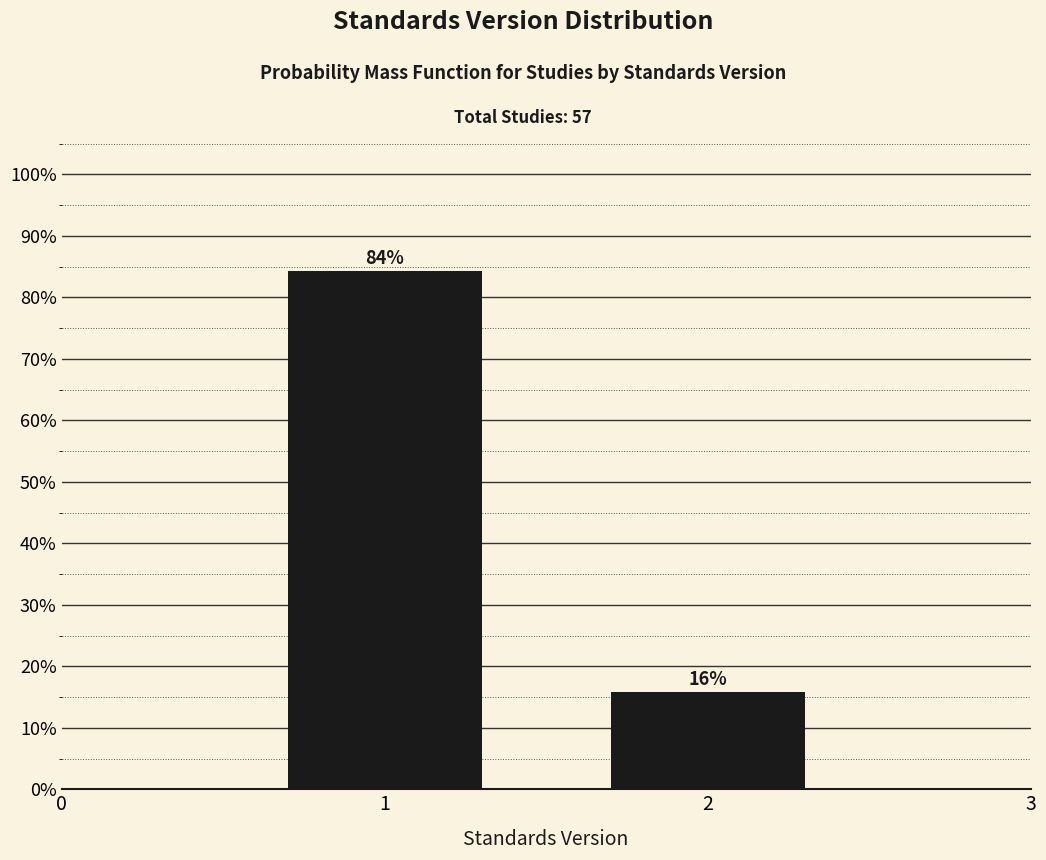

What is the value of the 1st bar from the left?

84.2